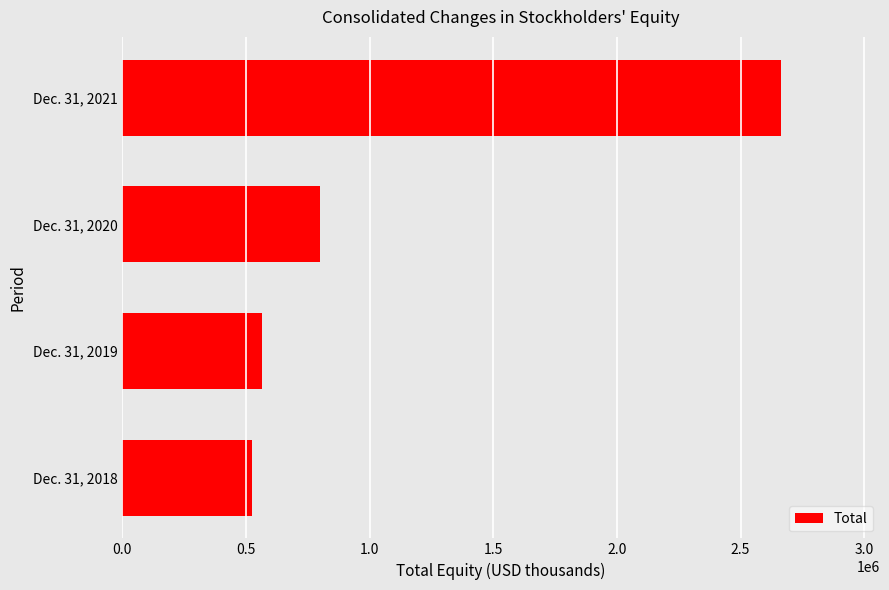

Are the bars grouped side by side (vs. stacked)?

No